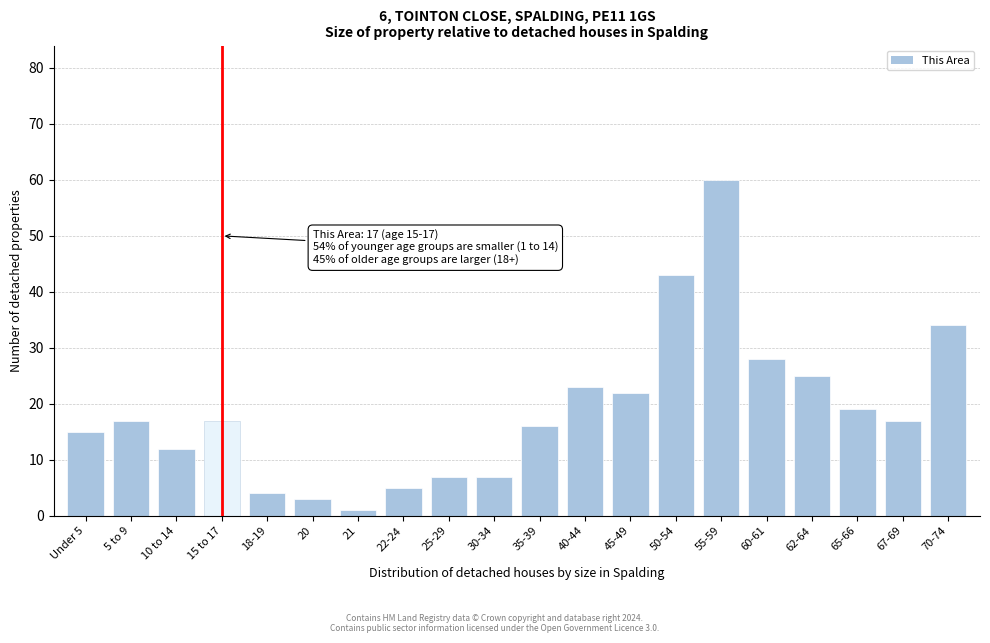

Reading left to right, list all the values displayed in this chart.

Under 5=15	5 to 9=17	10 to 14=12	15 to 17=17	18-19=4	20=3	21=1	22-24=5	25-29=7	30-34=7	35-39=16	40-44=23	45-49=22	50-54=43	55-59=60	60-61=28	62-64=25	65-66=19	67-69=17	70-74=34